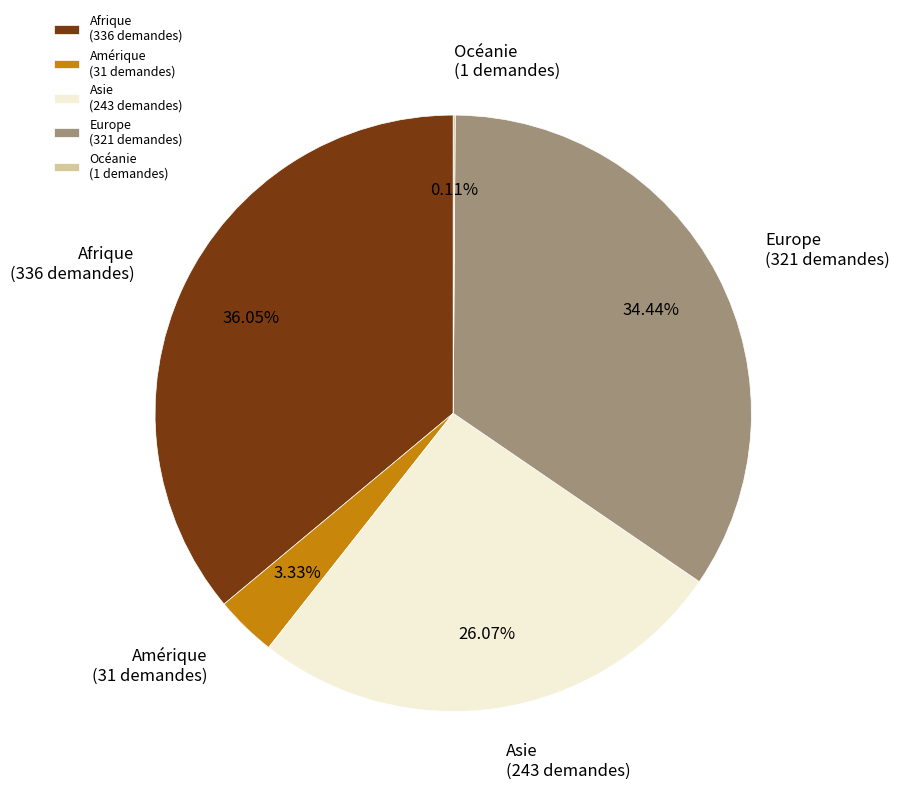

The Afrique slice represents 43% of the pie. True or false?

False